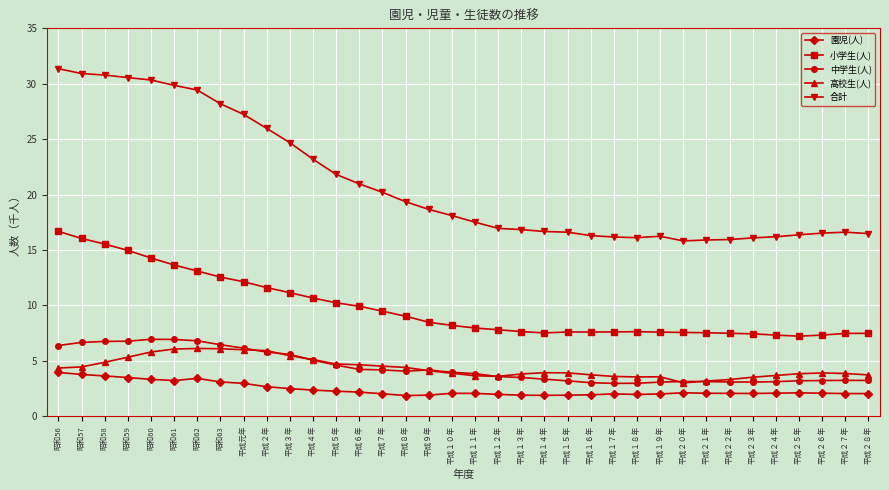

True or false: 園児(人) has more than 0 interior local peaks.

True